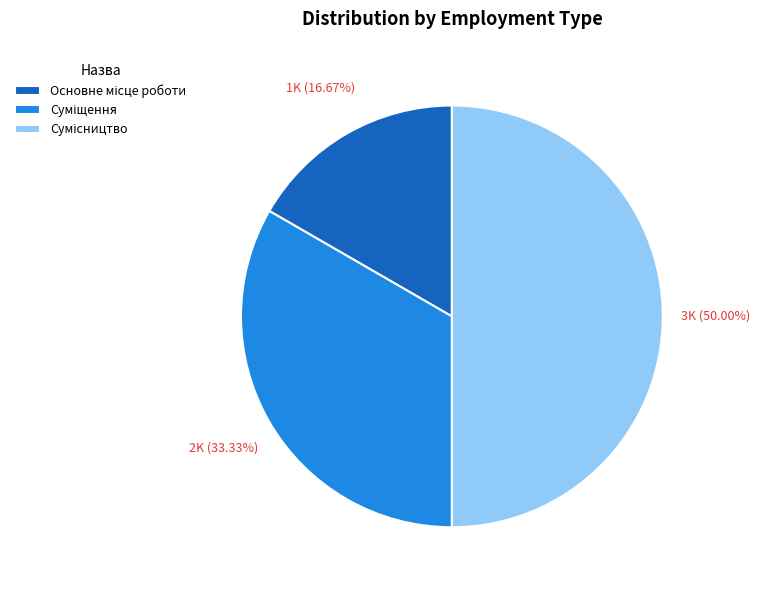

Count the number of slices in the pie.

3